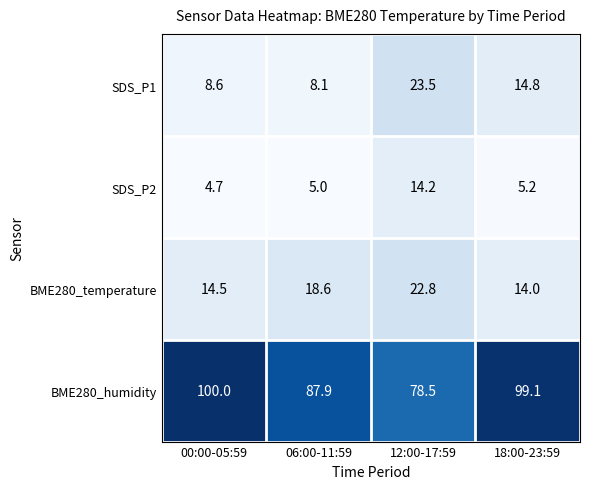

At which category does the chart reach its minimum across all series?

00:00-05:59